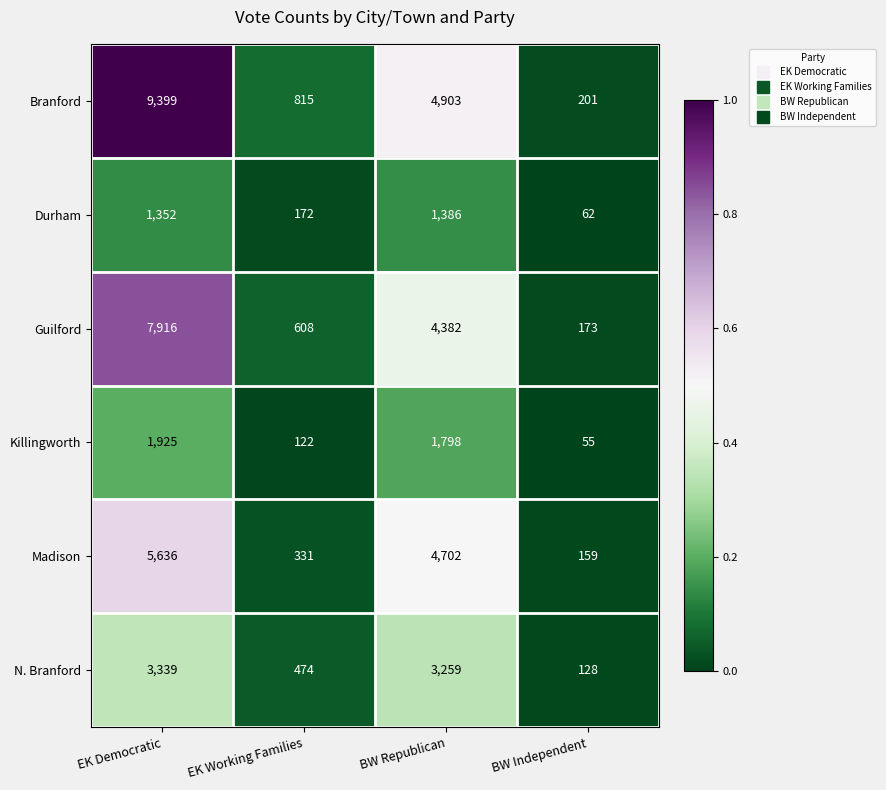

Is the value of N. Branford at BW Republican greater than the value of Madison at BW Independent?

Yes